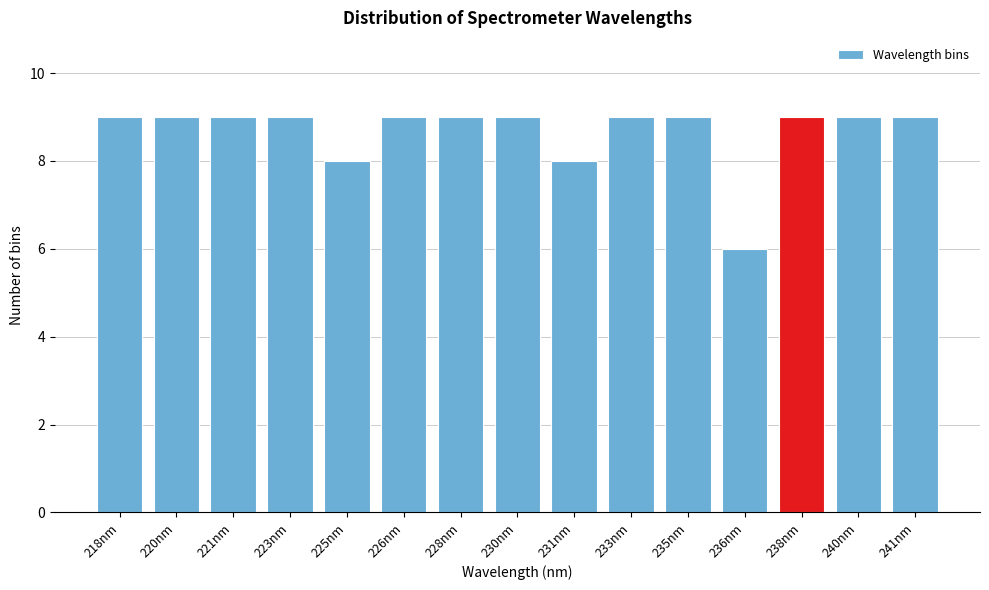

Reading left to right, transcribe all the data shown in this chart.

218nm=9	220nm=9	221nm=9	223nm=9	225nm=8	226nm=9	228nm=9	230nm=9	231nm=8	233nm=9	235nm=9	236nm=6	238nm=9	240nm=9	241nm=9